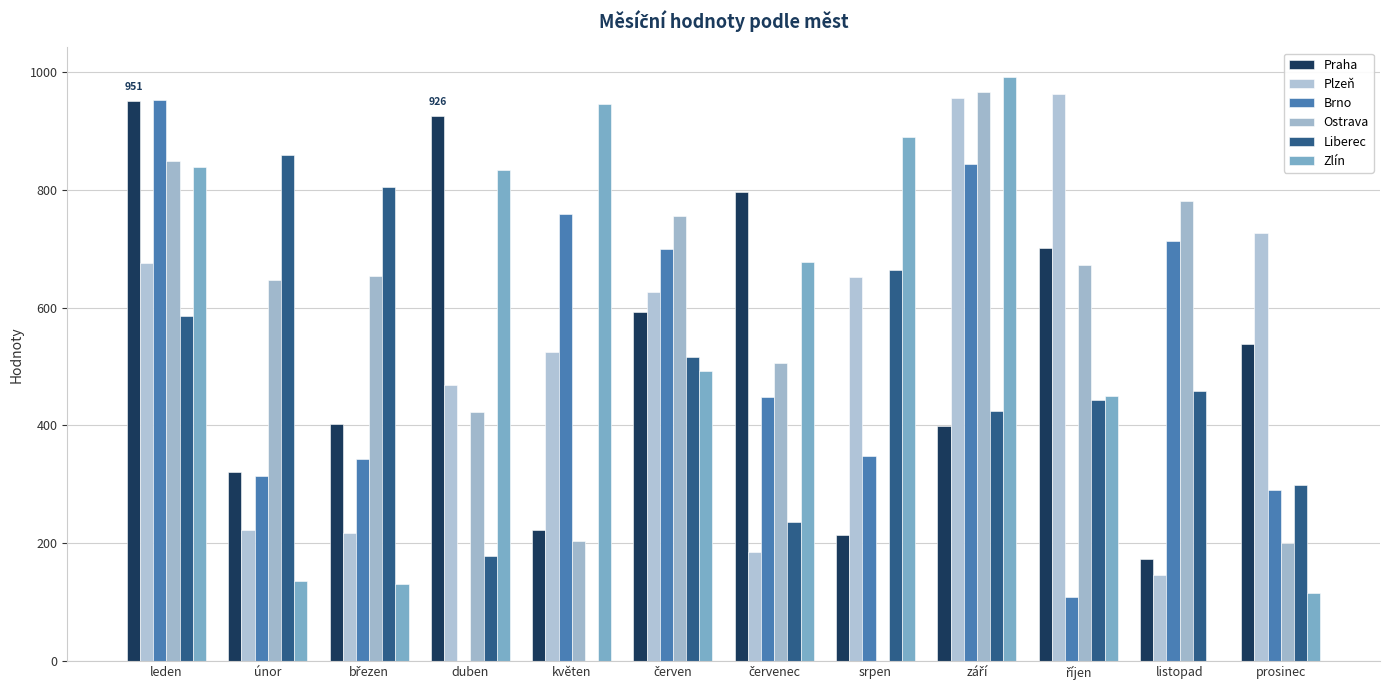

Reading left to right, list all the values displayed in this chart.

Praha: 951	321	402	926	222	593	796	214	399	701	173	538
Plzeň: 675	223	218	468	525	627	185	652	956	962	146	726
Brno: 952	314	343	0	758	700	449	348	843	108	713	291
Ostrava: 848	647	653	423	204	755	506	0	966	673	781	201
Liberec: 585	859	804	178	0	516	236	664	425	443	459	298
Zlín: 838	135	131	833	946	493	678	890	992	450	0	116